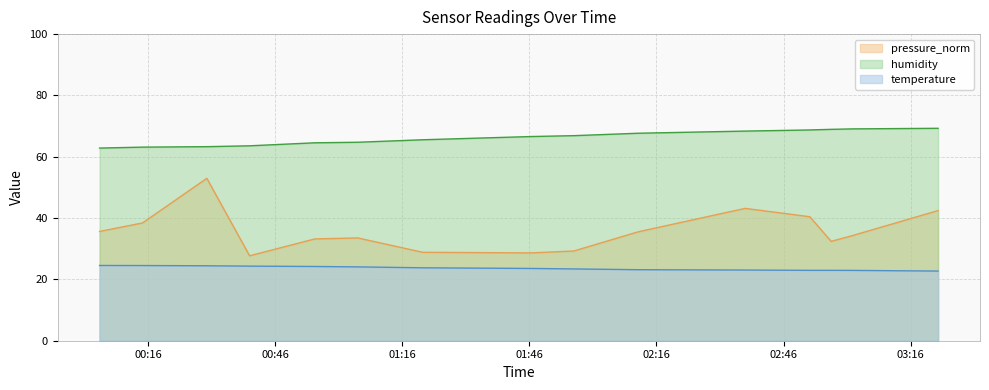

Which series has the largest range (max minus min)?

pressure_norm